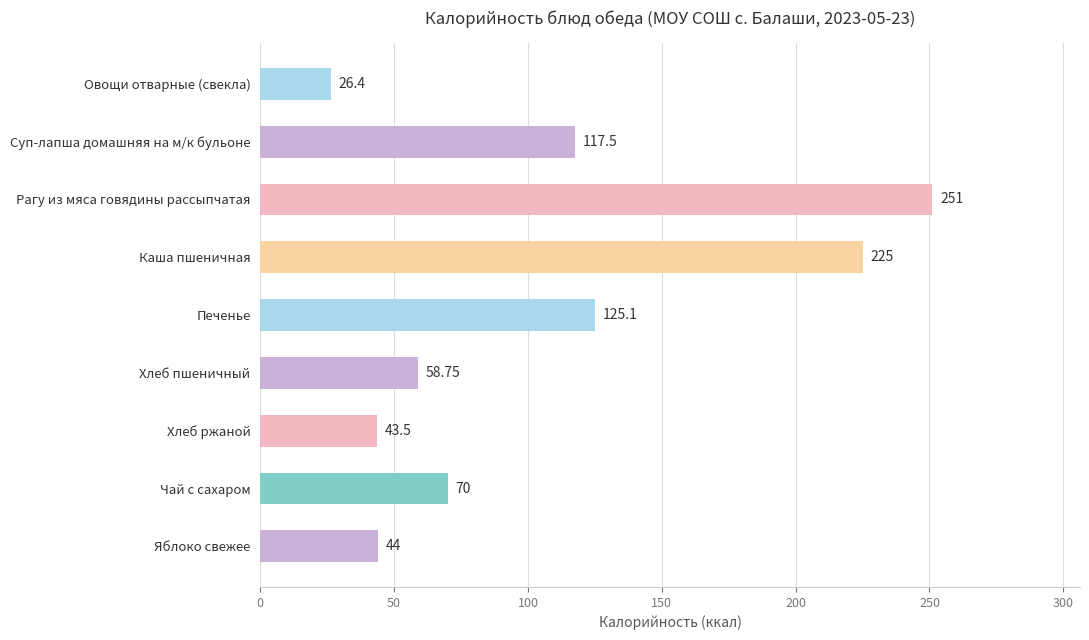

Which has a higher value, Каша пшеничная or Овощи отварные (свекла)?

Каша пшеничная